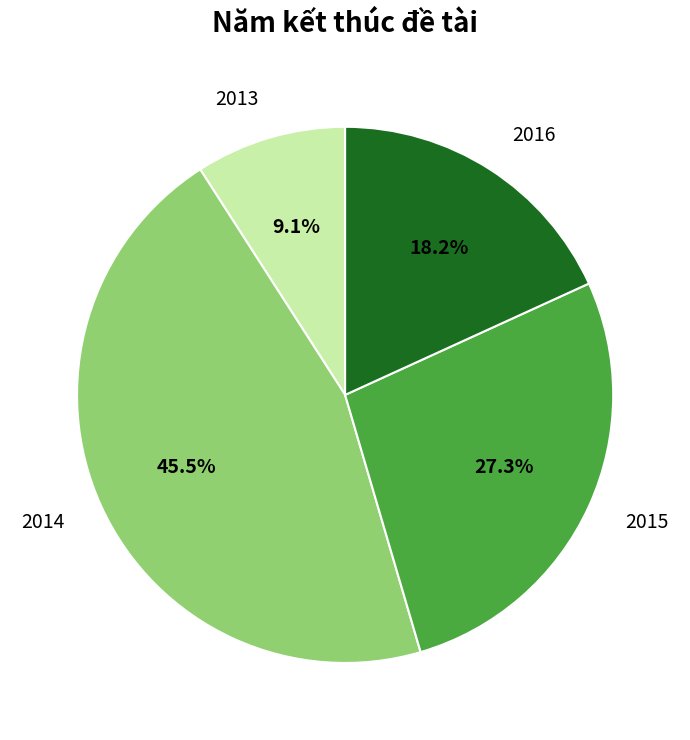

Does any single category account for the majority?

No